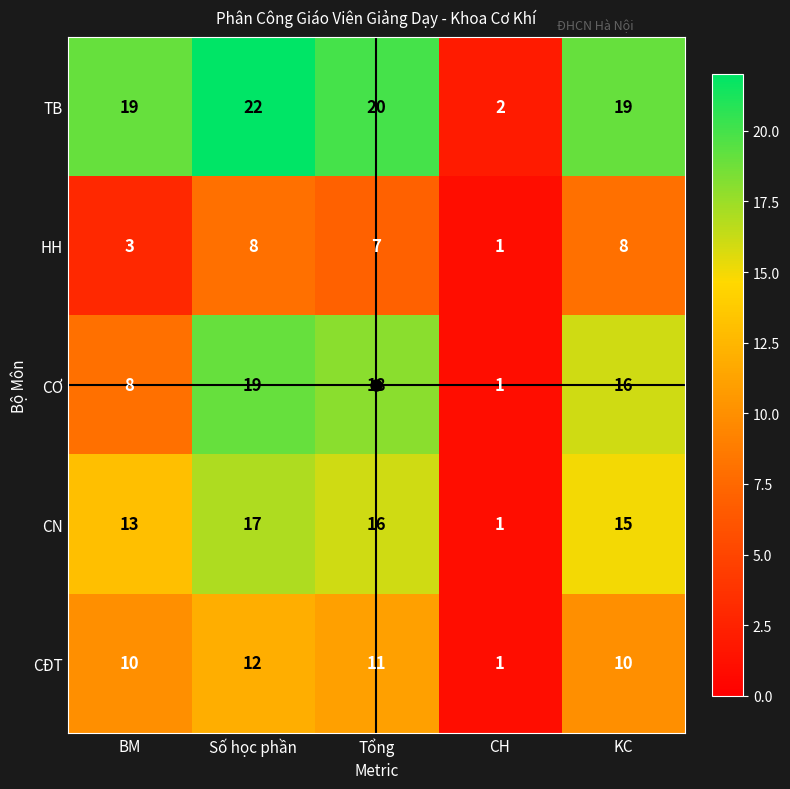

What is the sum of all CƠ values?

62